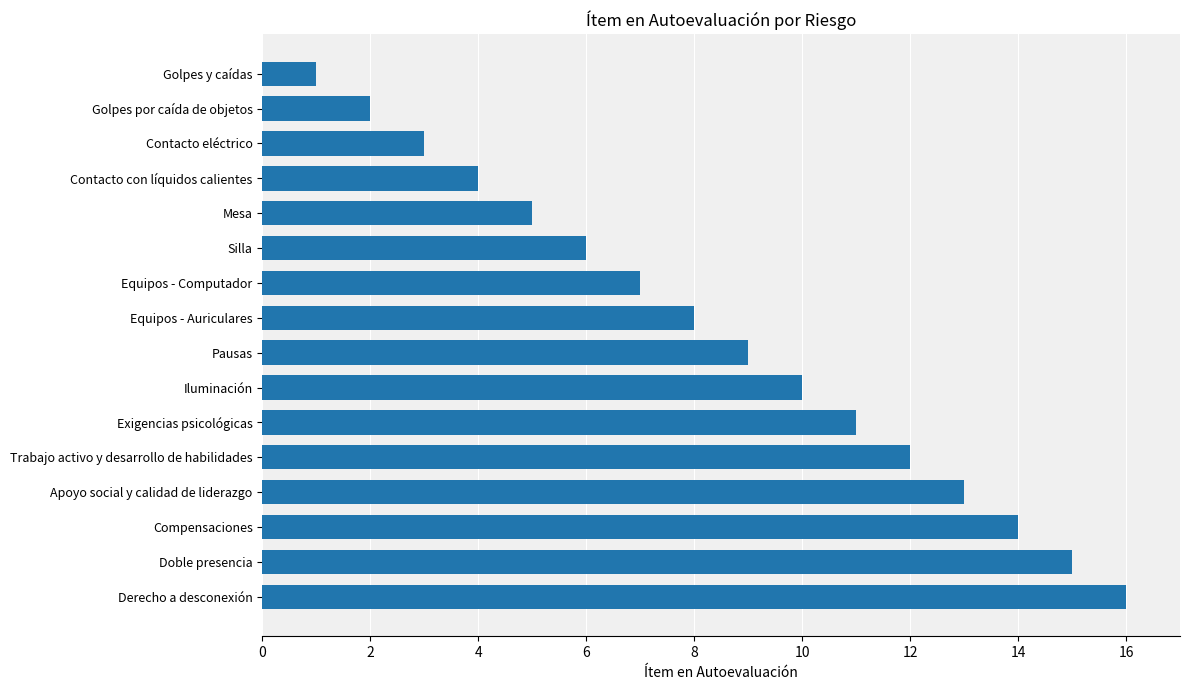

The chart shows a value of 12 at Trabajo activo y desarrollo de habilidades. True or false?

True